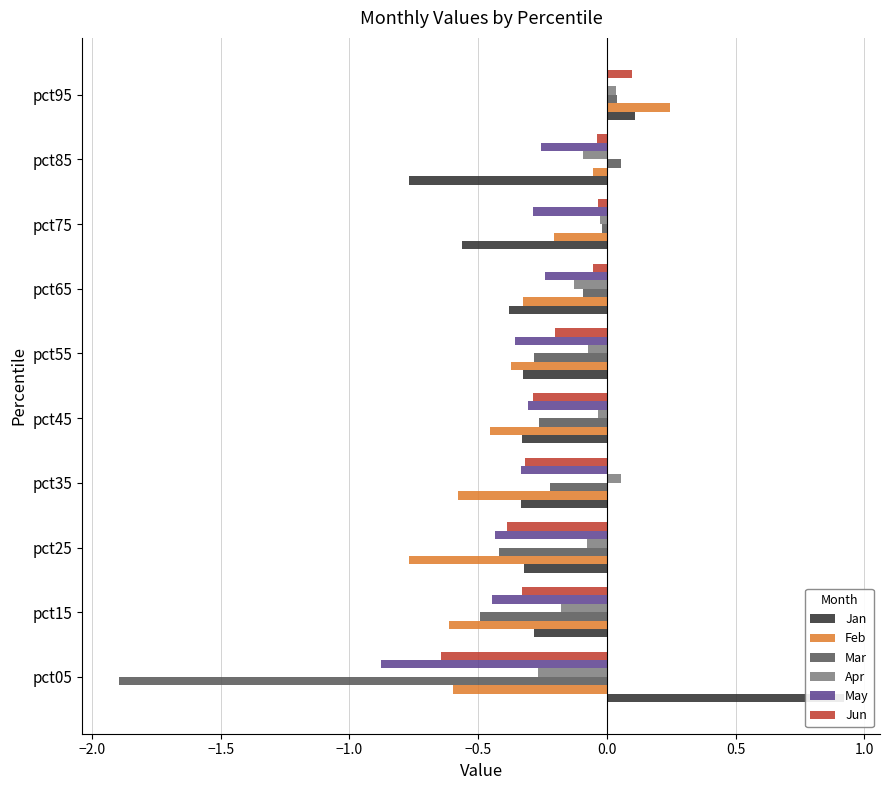

Reading right to left, what are all the values shown in this chart?

Jan: 0.1	-0.8	-0.6	-0.4	-0.3	-0.3	-0.3	-0.3	-0.3	0.9
Feb: 0.2	-0.1	-0.2	-0.3	-0.4	-0.5	-0.6	-0.8	-0.6	-0.6
Mar: 0.0	0.1	-0.0	-0.1	-0.3	-0.3	-0.2	-0.4	-0.5	-1.9
Apr: 0.0	-0.1	-0.0	-0.1	-0.1	-0.0	0.1	-0.1	-0.2	-0.3
May: -0.0	-0.3	-0.3	-0.2	-0.4	-0.3	-0.3	-0.4	-0.4	-0.9
Jun: 0.1	-0.0	-0.0	-0.1	-0.2	-0.3	-0.3	-0.4	-0.3	-0.6